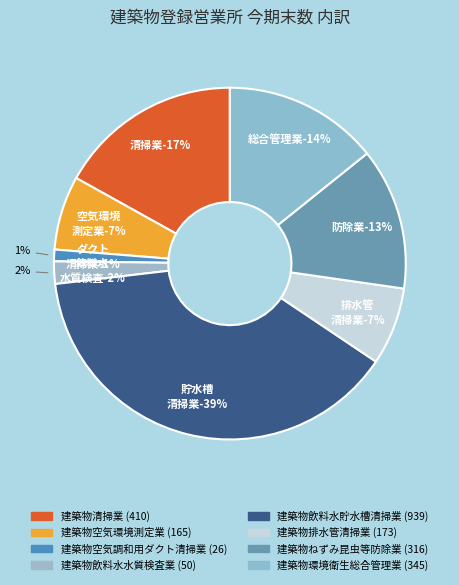

What percentage is NOT represented by 建築物清掃業?

83.1%